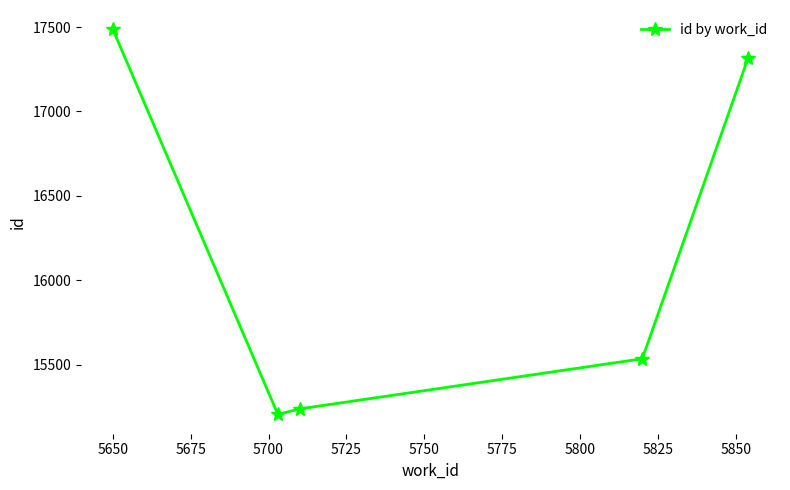

How many interior local valleys (lower than both neighbors) does the data have?

1